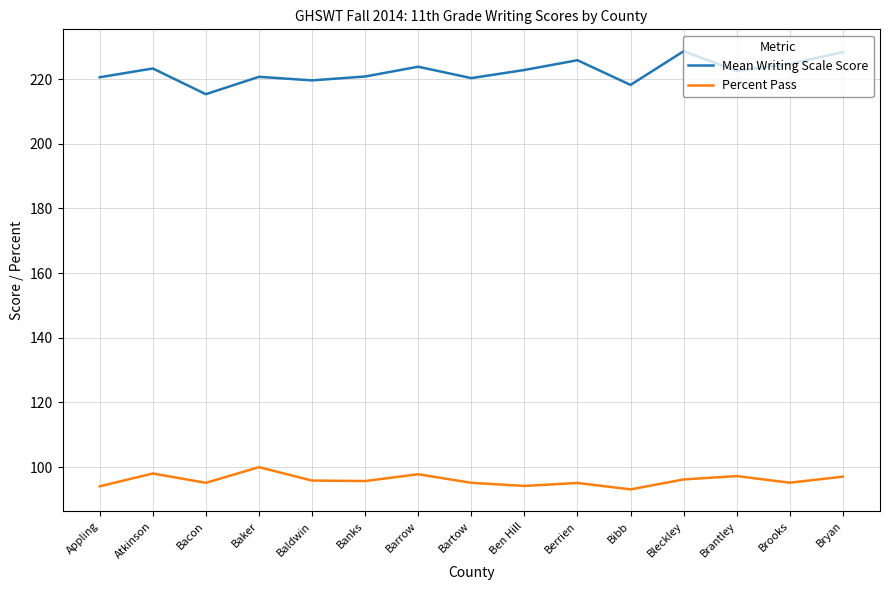

The Percent Pass series shows 19.3 at Ben Hill. True or false?

False